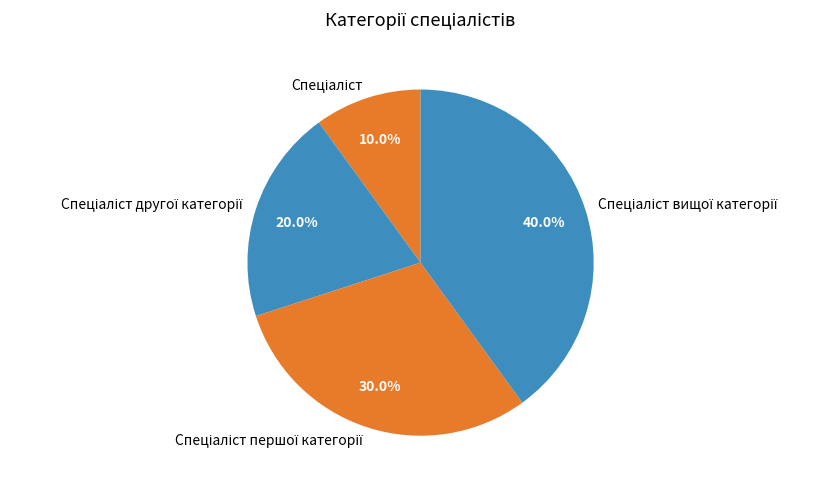

Does any single category account for the majority?

No